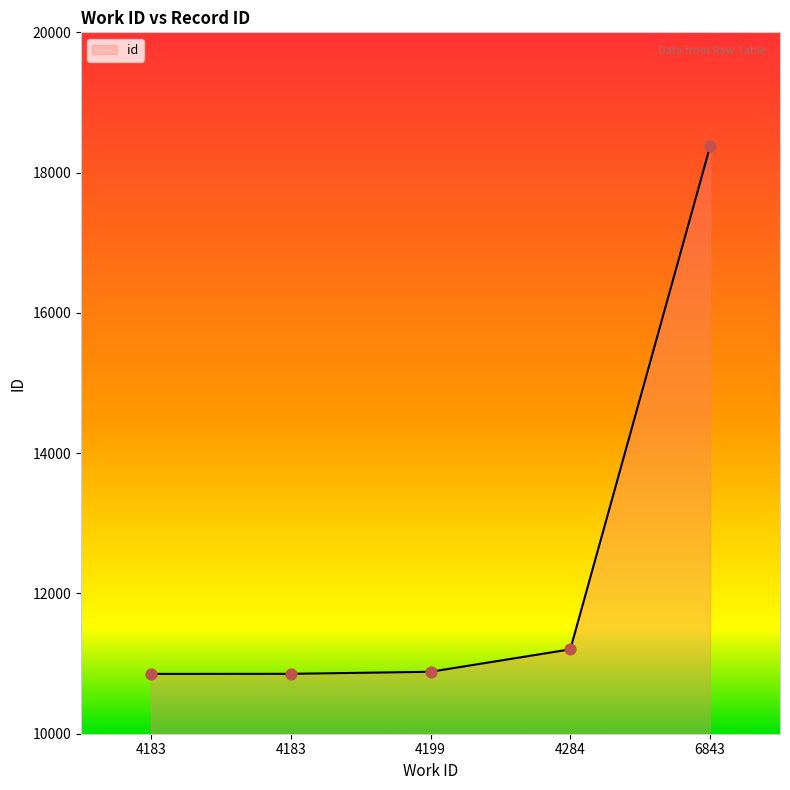

What is the ratio of the value at 6843 to the value at 4183?

1.7